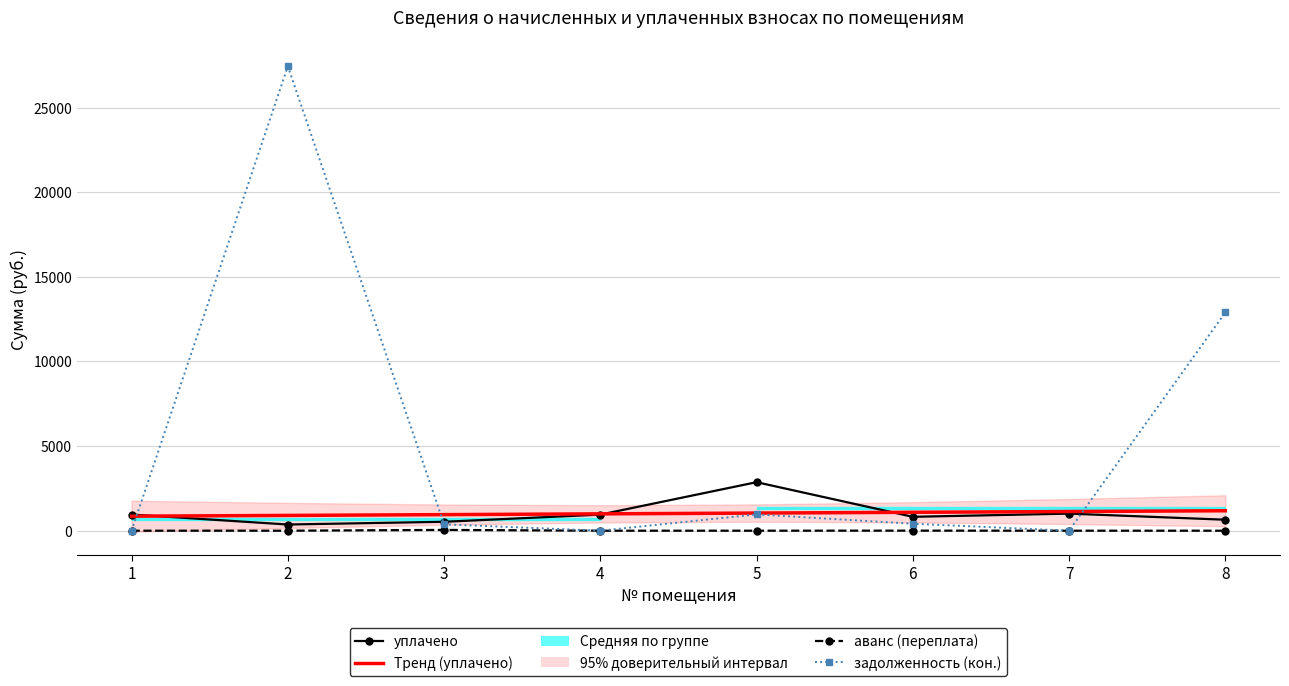

True or false: Тренд (уплачено) has more than 2 interior local peaks.

False